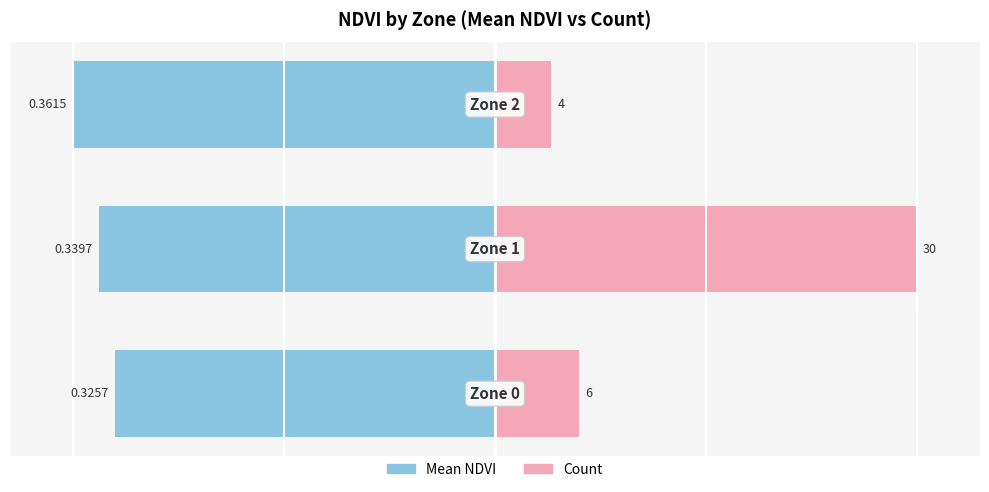

What are all the series names shown in the legend?

Mean NDVI, Count